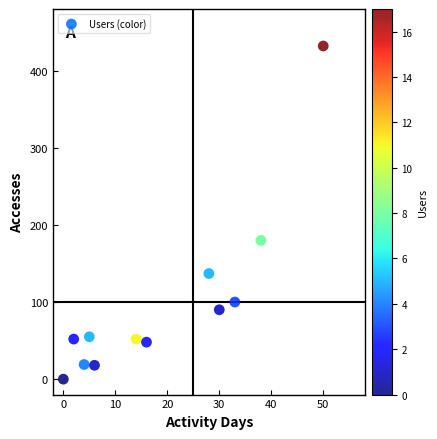

What Y value in the scatter plot is closest to 216?

180